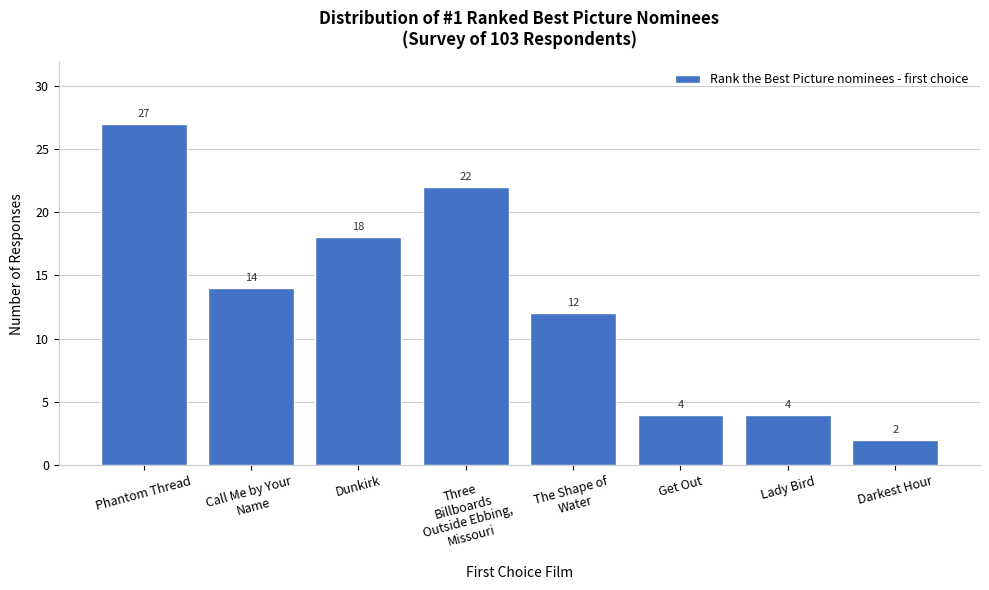

Reading left to right, list all the values displayed in this chart.

27	14	18	22	12	4	4	2